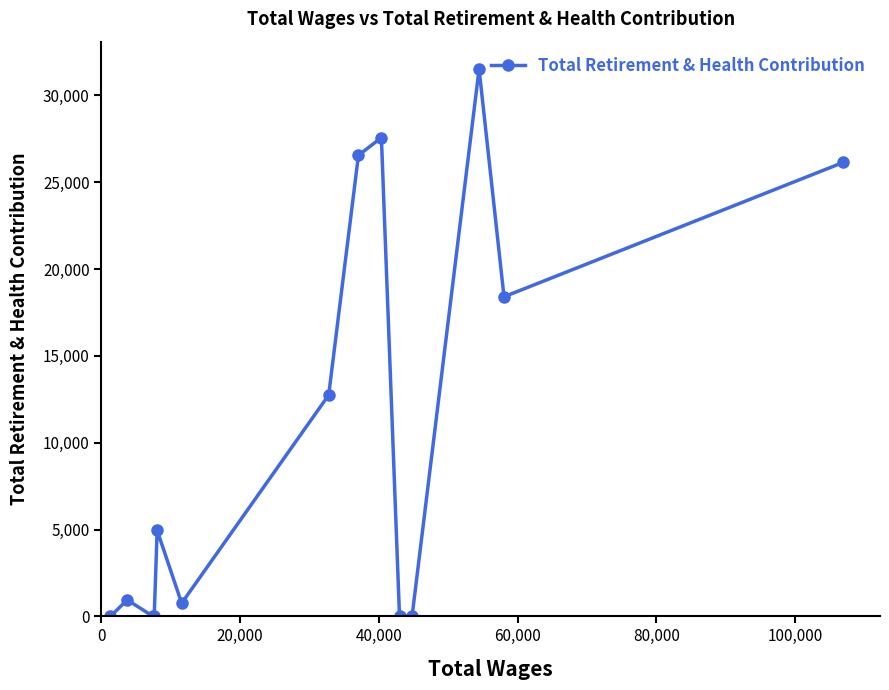

What is the difference between the maximum and minimum values?

31524